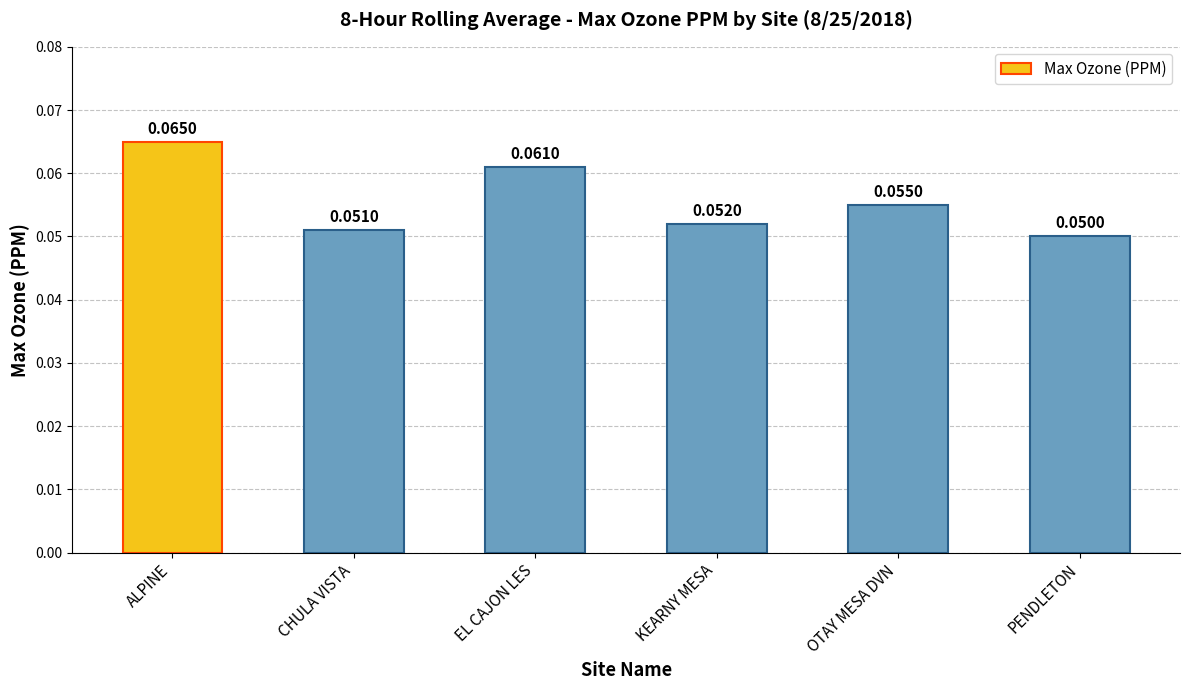

Rank the categories by value from lowest to highest.

PENDLETON, CHULA VISTA, KEARNY MESA, OTAY MESA DVN, EL CAJON LES, ALPINE